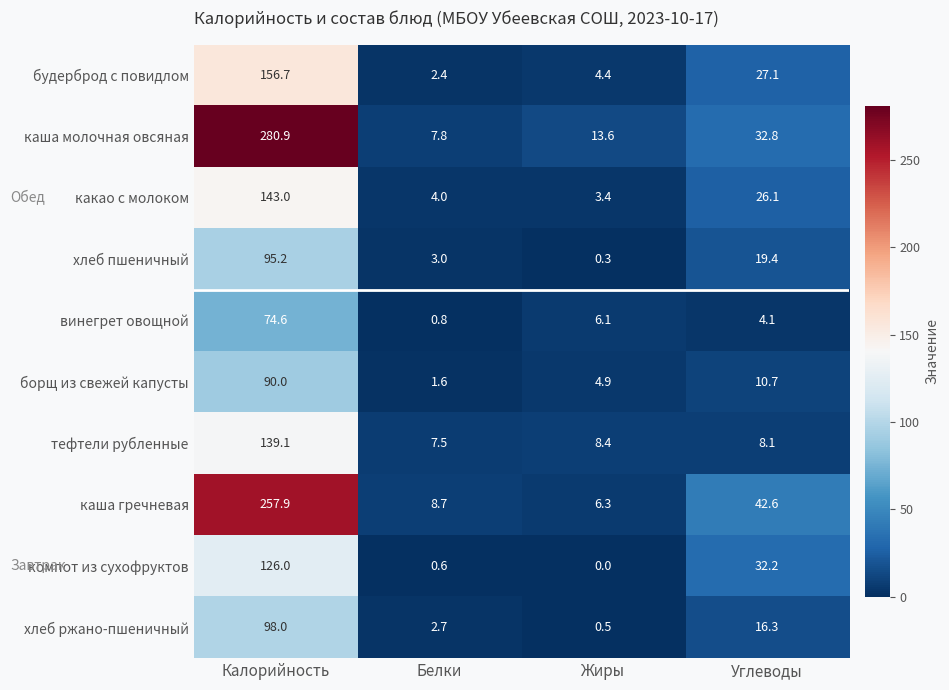

The value of хлеб пшеничный at Белки is 3.0. True or false?

True